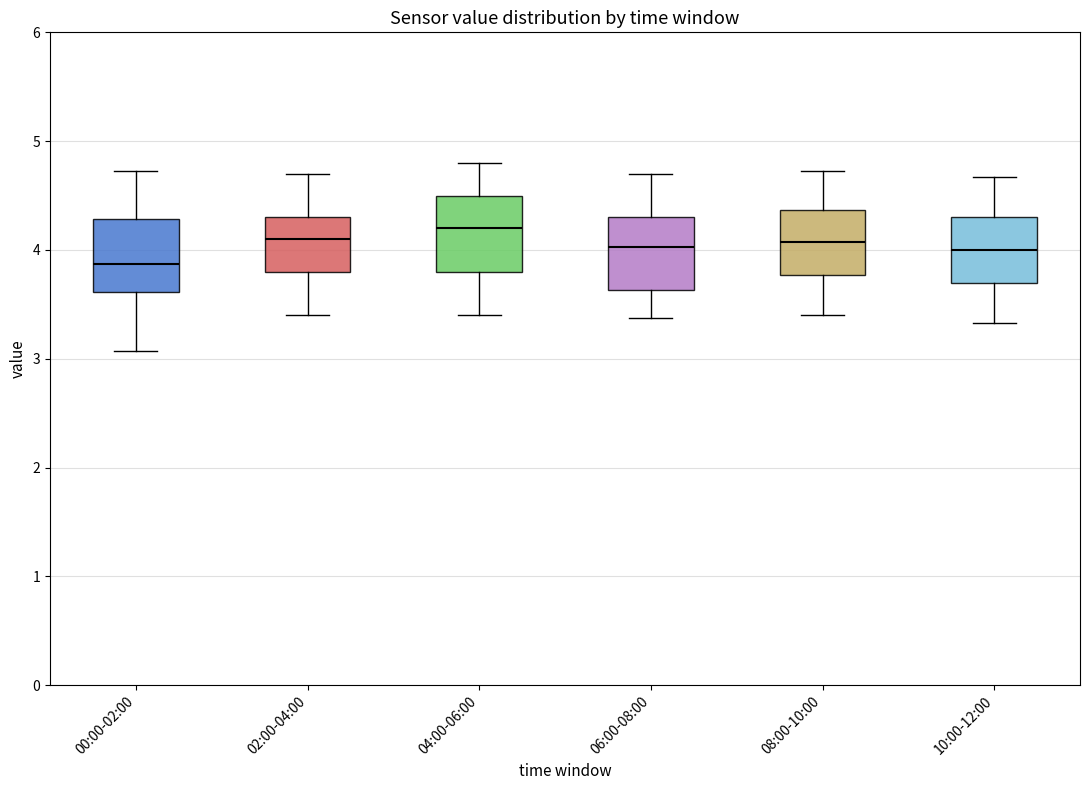

Where does the lower whisker of the box for 00:00-02:00 end on the y-axis? The values are not printed on the chart, so give them approximately, as read against the axis.

3.1